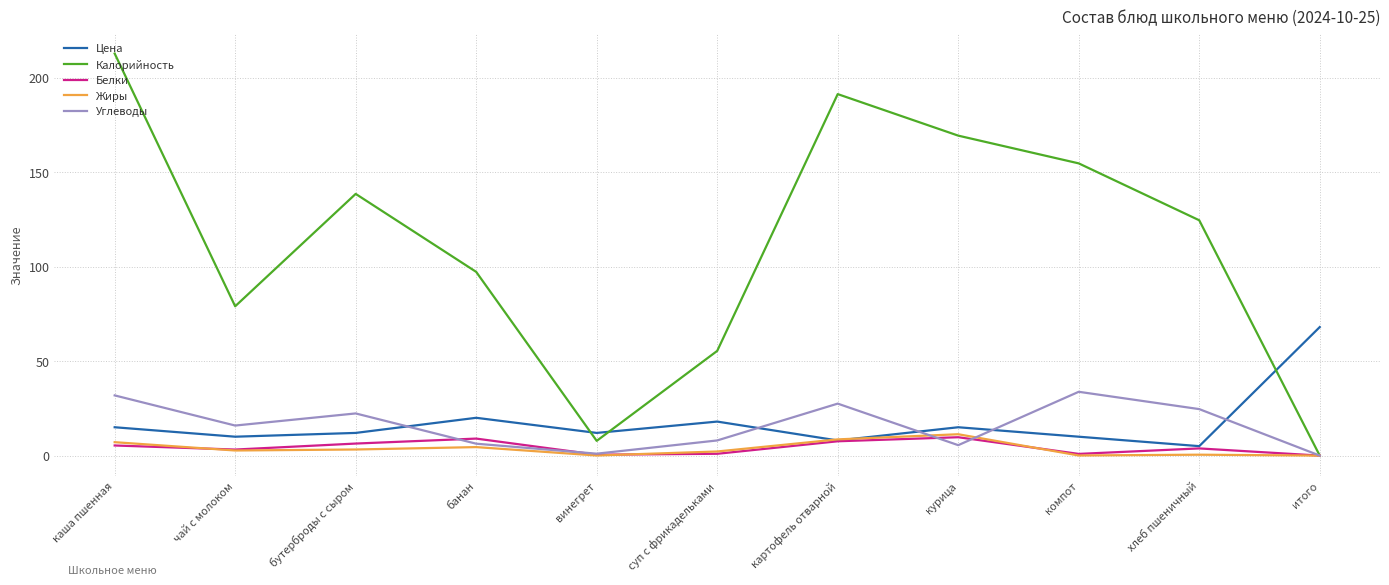

What is the maximum value for Жиры?

11.3